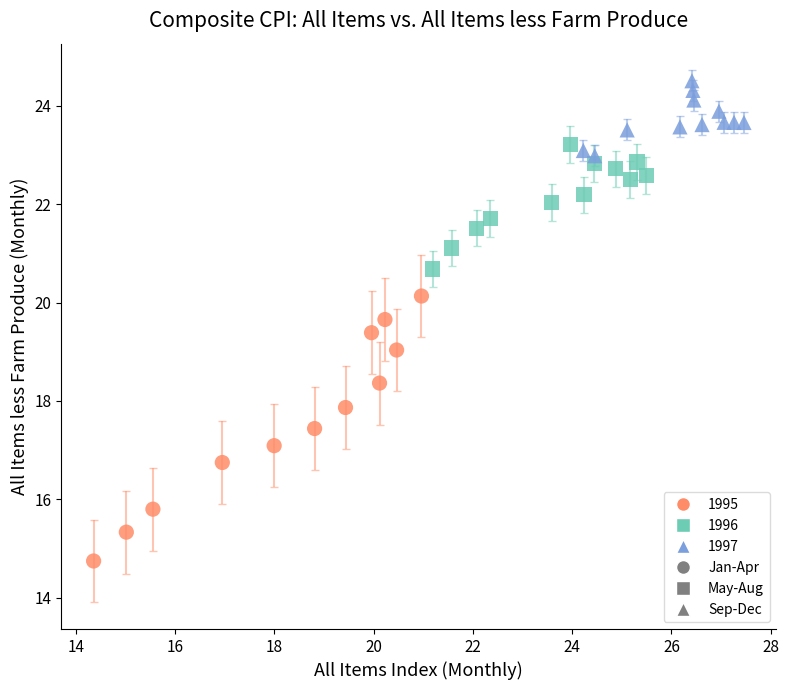

Which series contains the lowest Y value?

1995